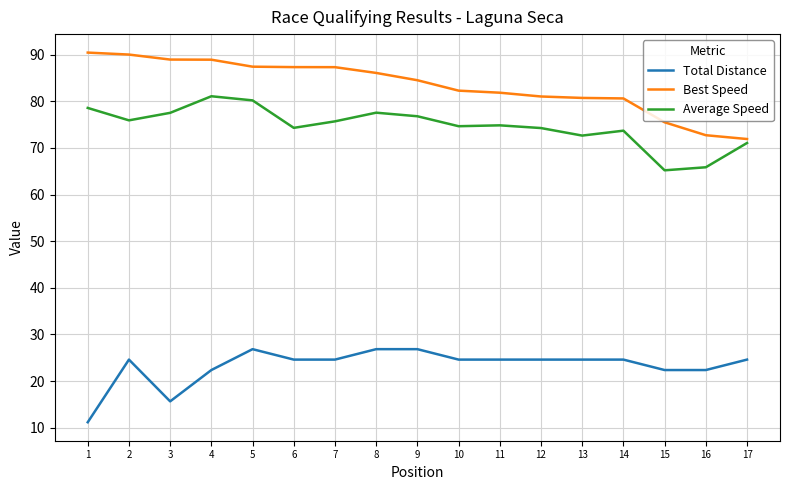

At which label does Average Speed first exceed 74?

1